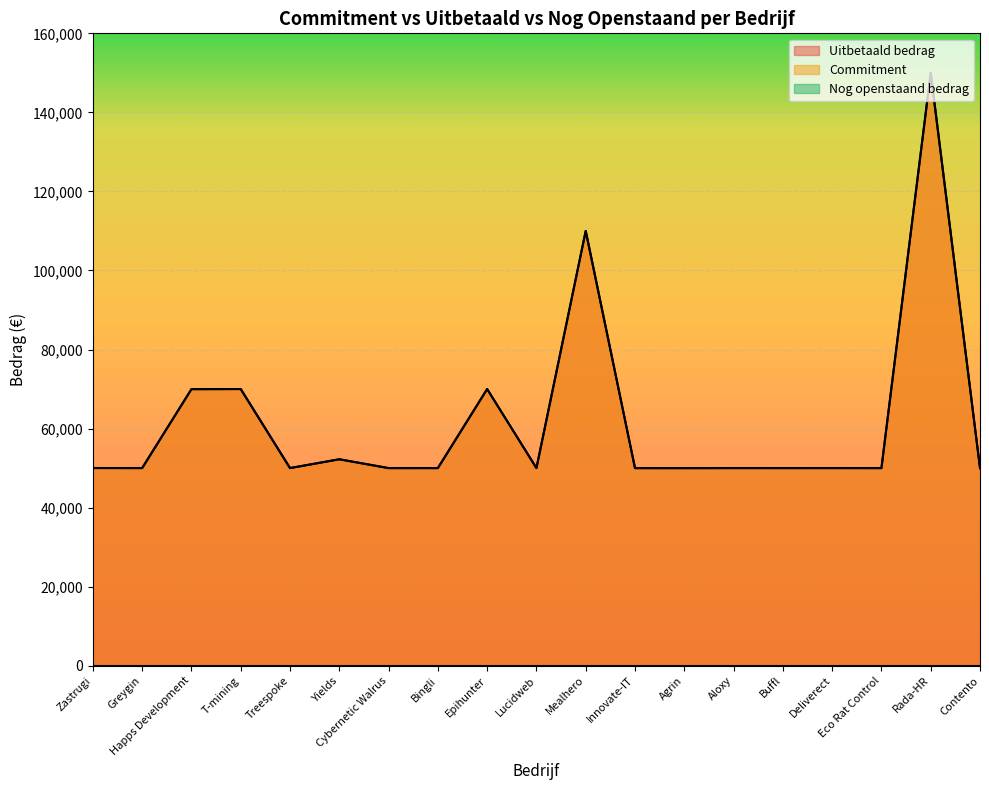

How many interior local peaks does the Uitbetaald bedrag series have?

7